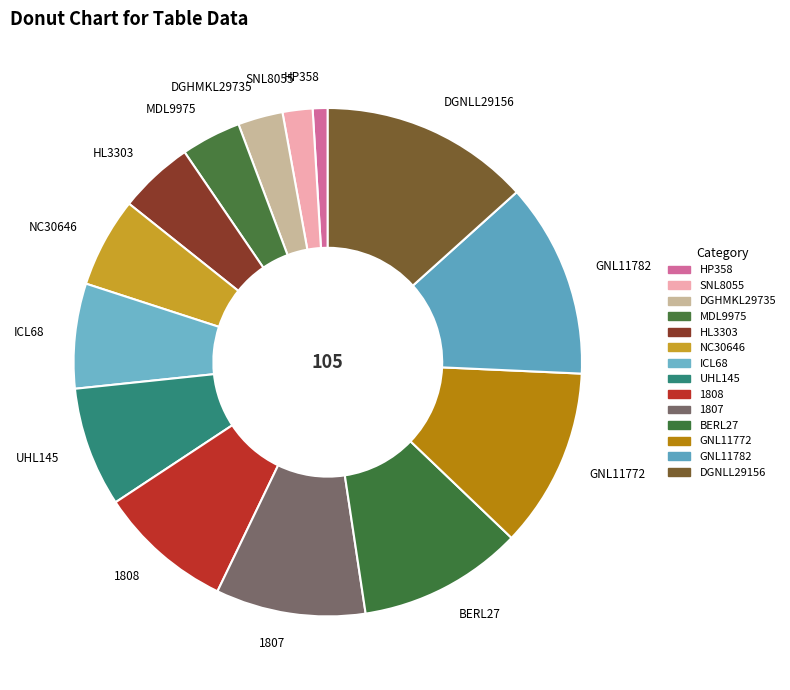

Which has a higher value, BERL27 or UHL145?

BERL27